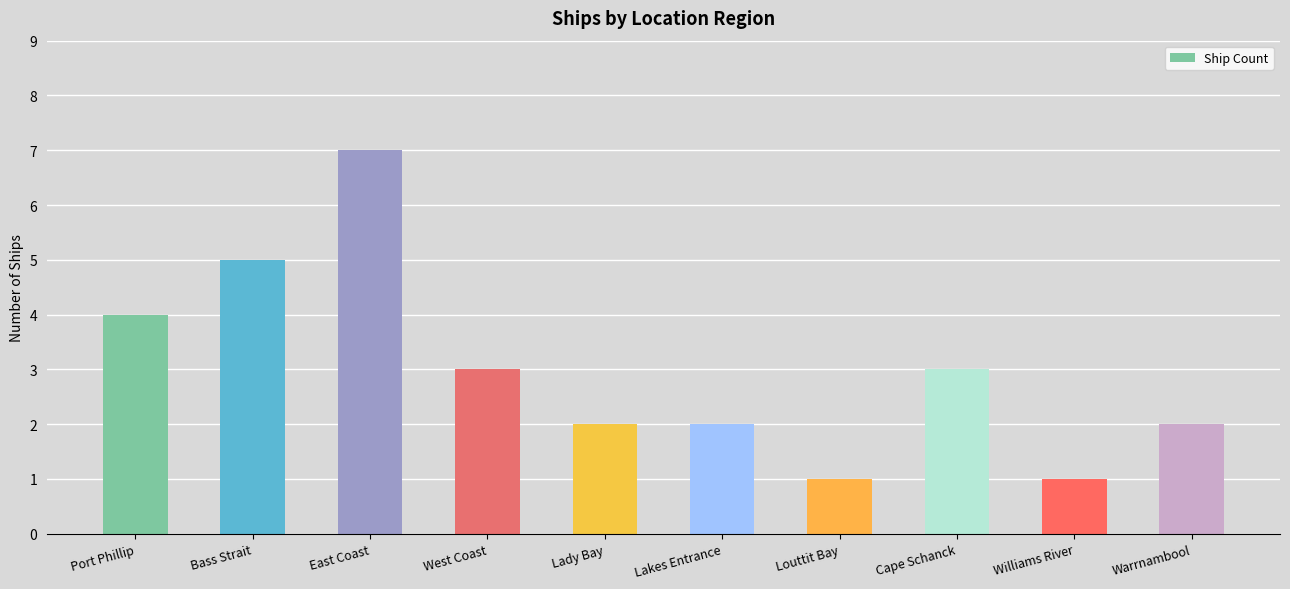

Approximately how many times larger is the value at Warrnambool compared to Louttit Bay?

2.0